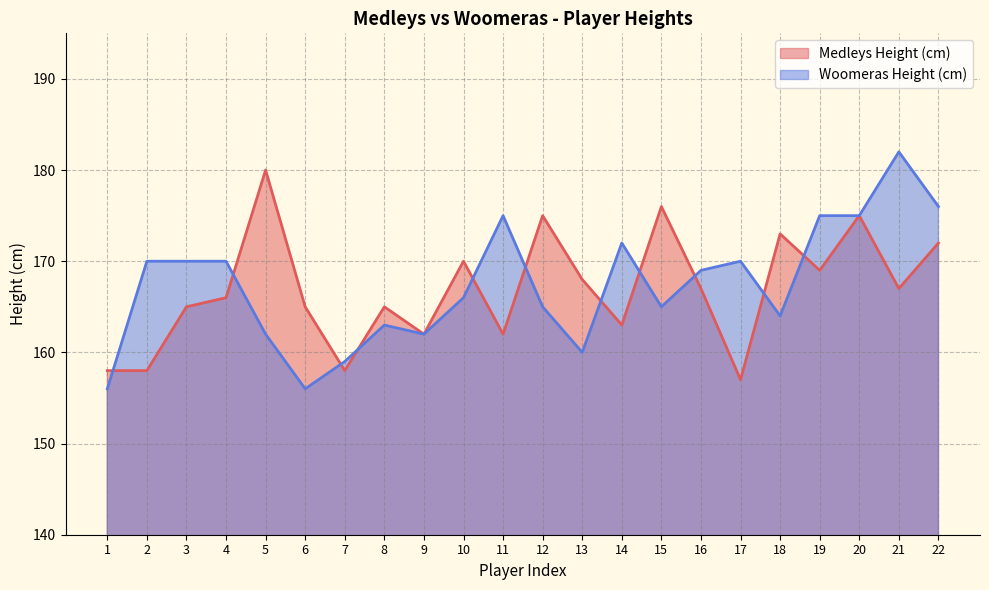

Which series has the largest range (max minus min)?

Woomeras Height (cm)